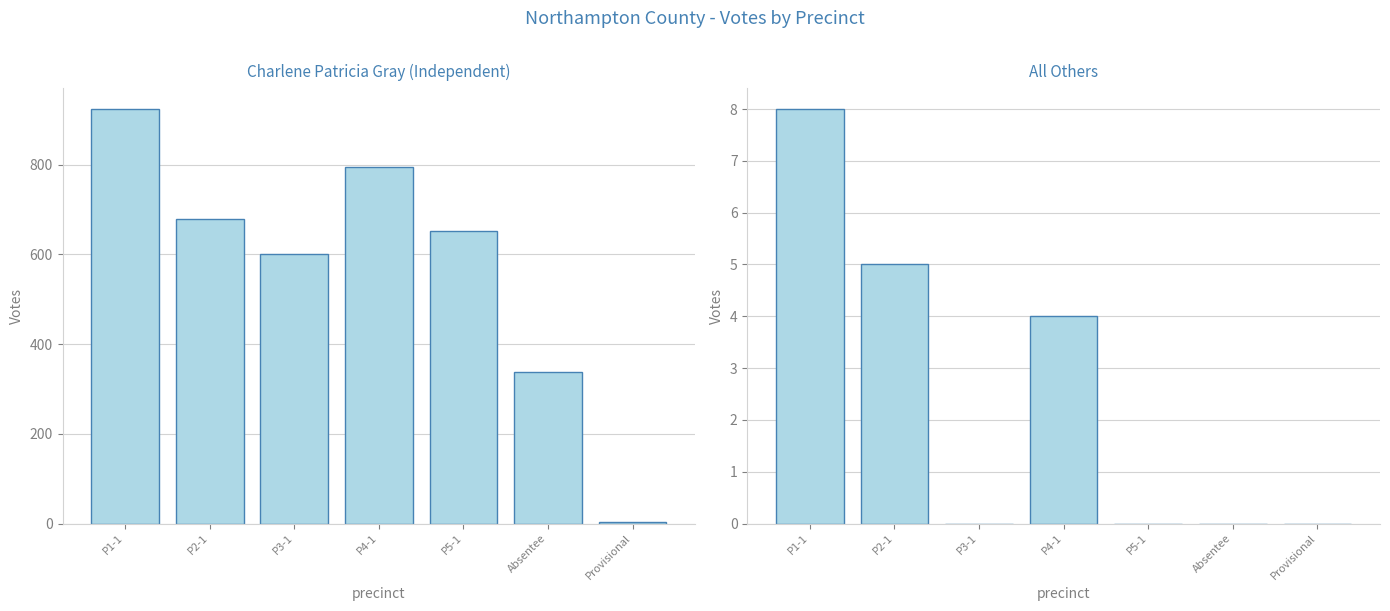

What is the highest value of the Charlene Patricia Gray series?

924